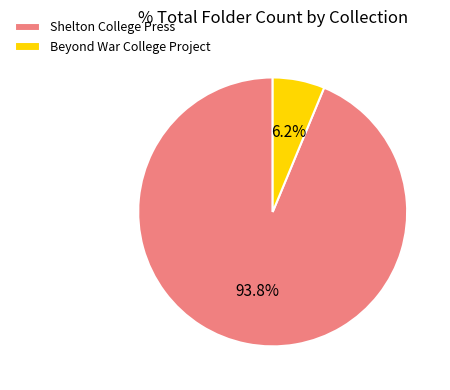

Which slice is the smallest?

Beyond War College Project